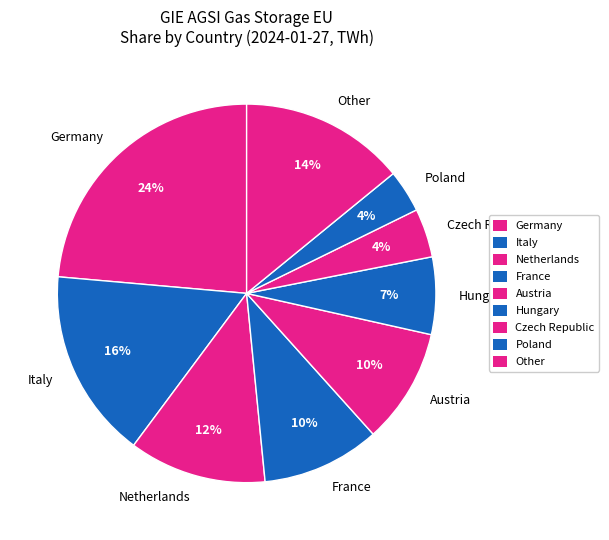

What is the largest slice in the pie chart?

Germany